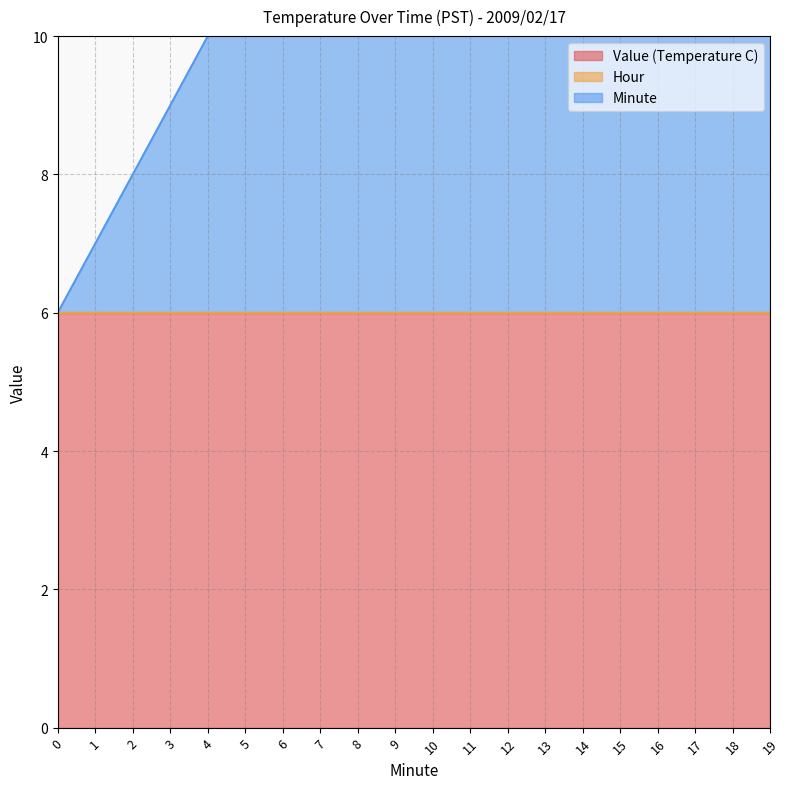

What is the average value of the Minute series?

10